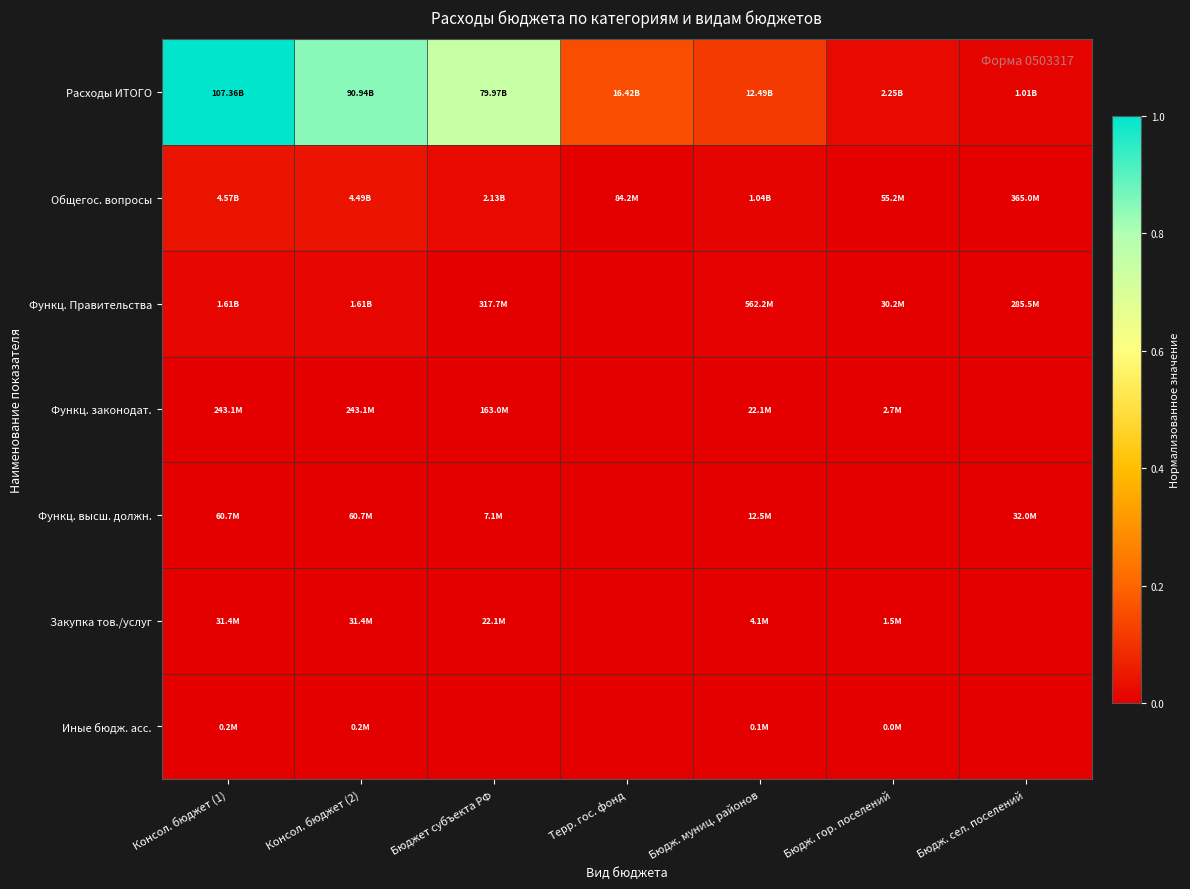

Which has a higher value, Бюдж. муниц. районов or Бюдж. гор. поселений?

Бюдж. муниц. районов